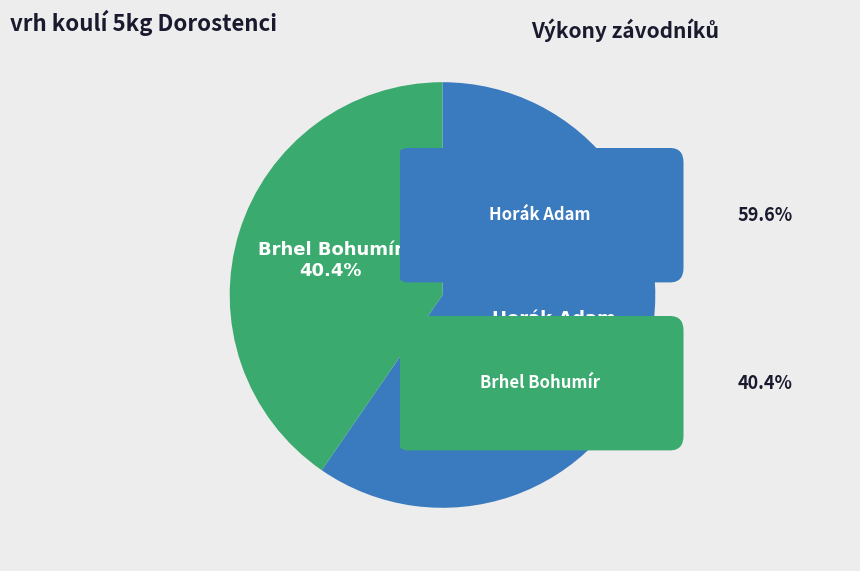

To the nearest percent, what is the average slice percentage?

50%